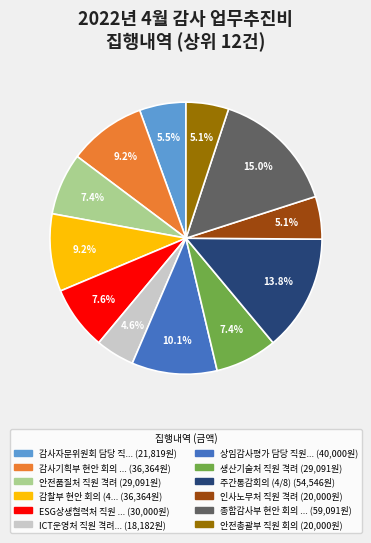

Does any single category account for the majority?

No